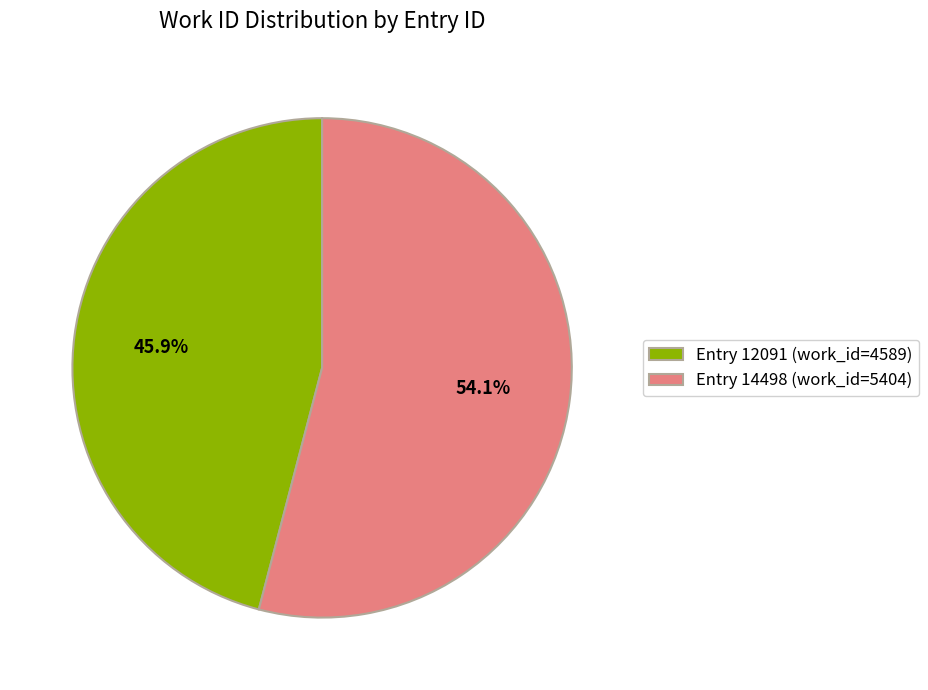

Between Entry 14498 (work_id=5404) and Entry 12091 (work_id=4589), which is larger?

Entry 14498 (work_id=5404)